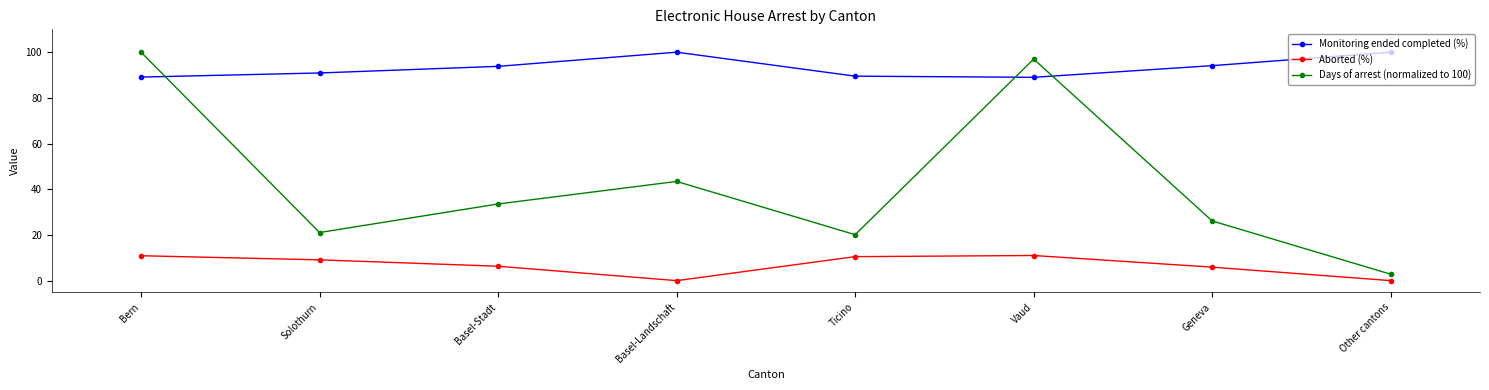

True or false: Aborted (%) and Days of arrest (normalized to 100) cross at least once.

False